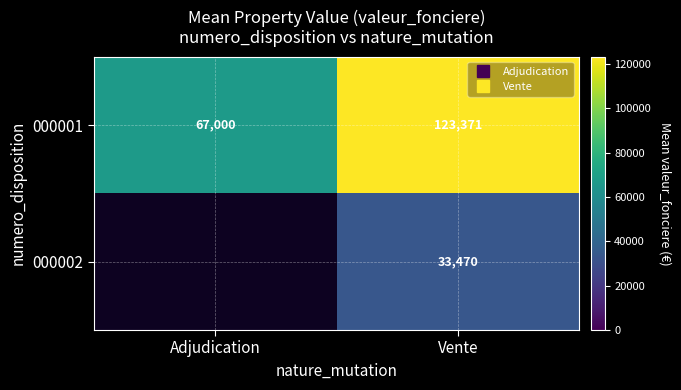

Between Adjudication and Vente, which series saw the biggest shift?

000001